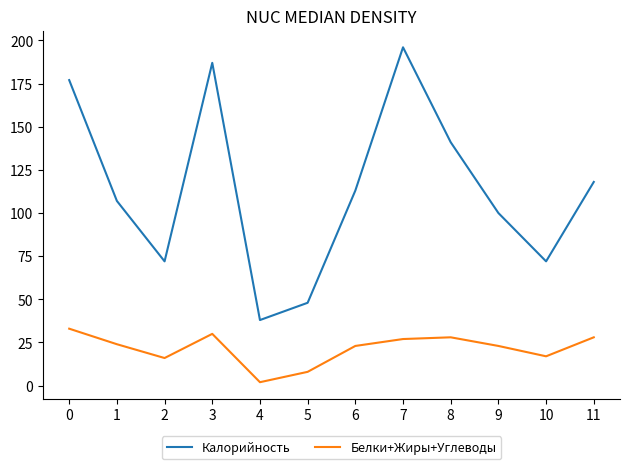

Which label corresponds to the largest value in the chart?

7